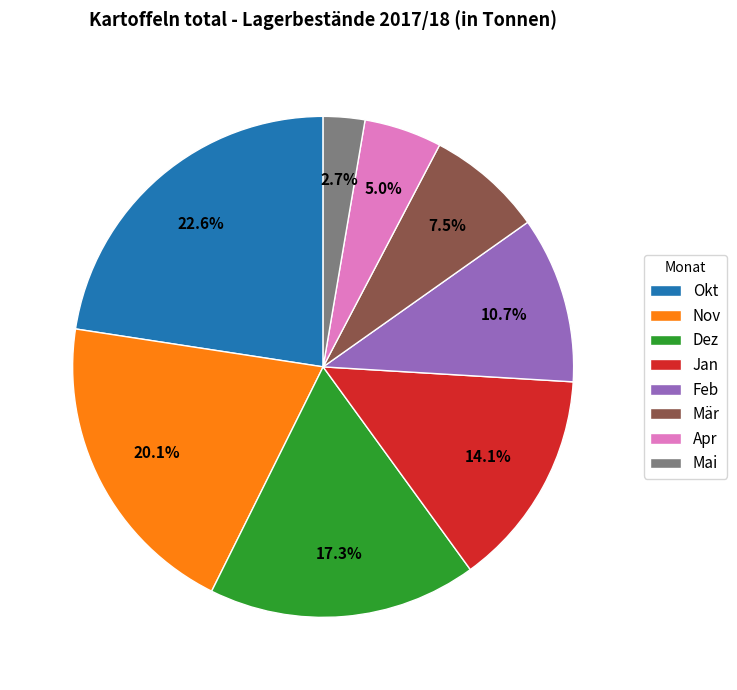

Which has a higher value, Okt or Mai?

Okt